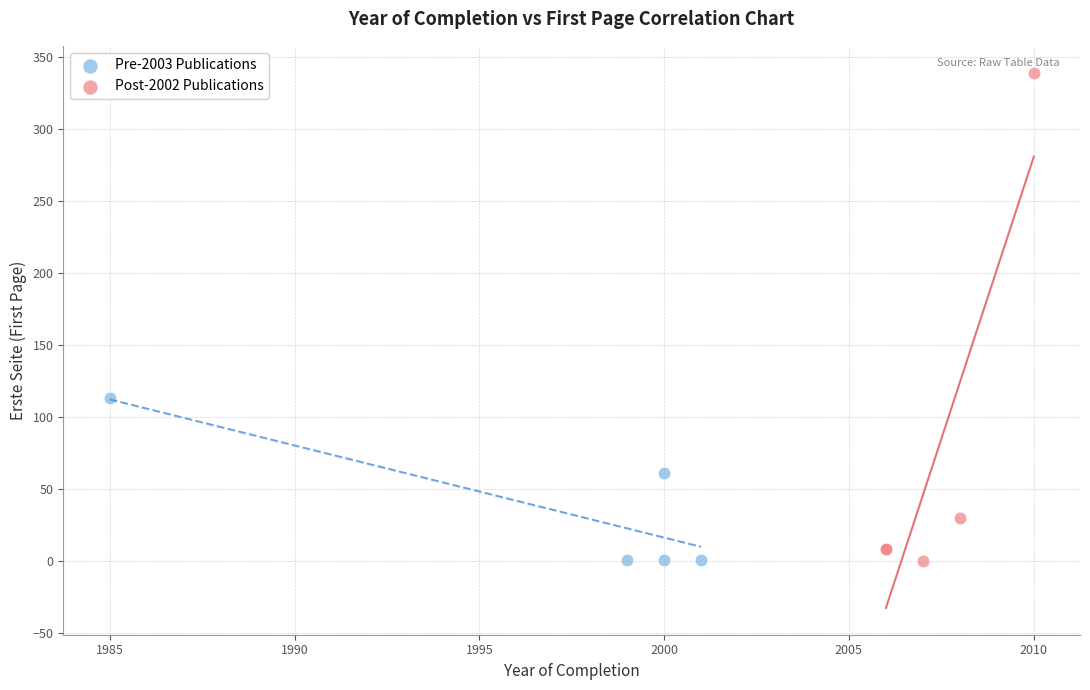

Which series reaches the maximum Y coordinate?

Post-2002 Publications